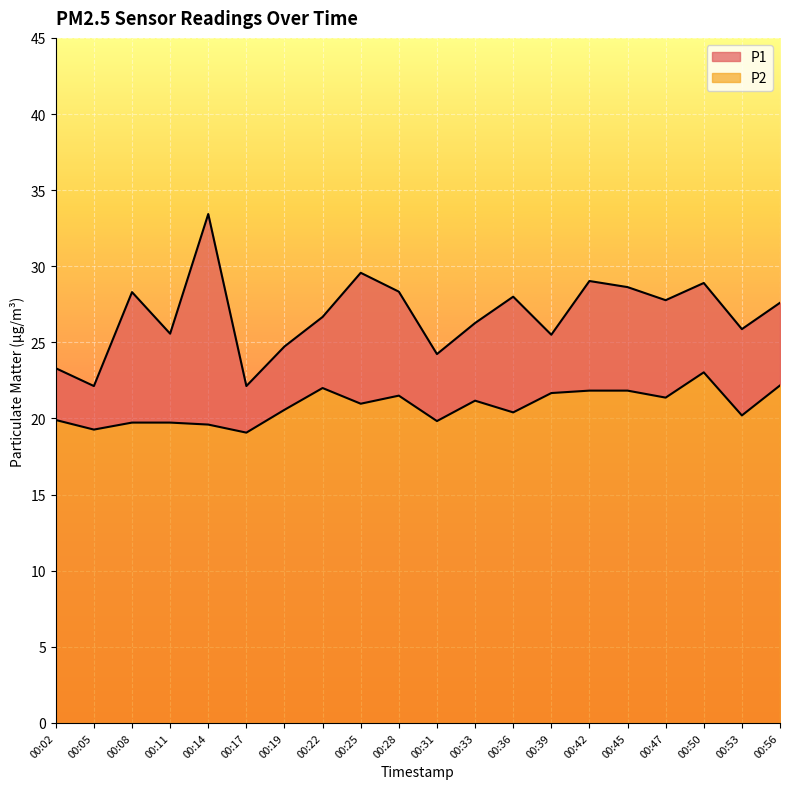

Where is the first local maximum for P2?

00:22